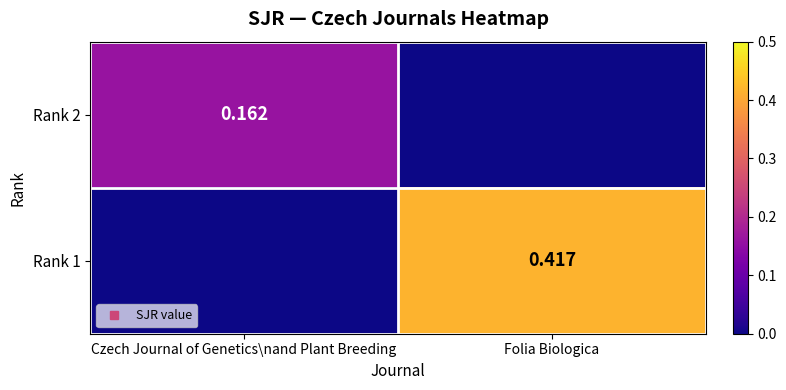

List the series in order of their peak value, lowest first.

Rank 2, Rank 1